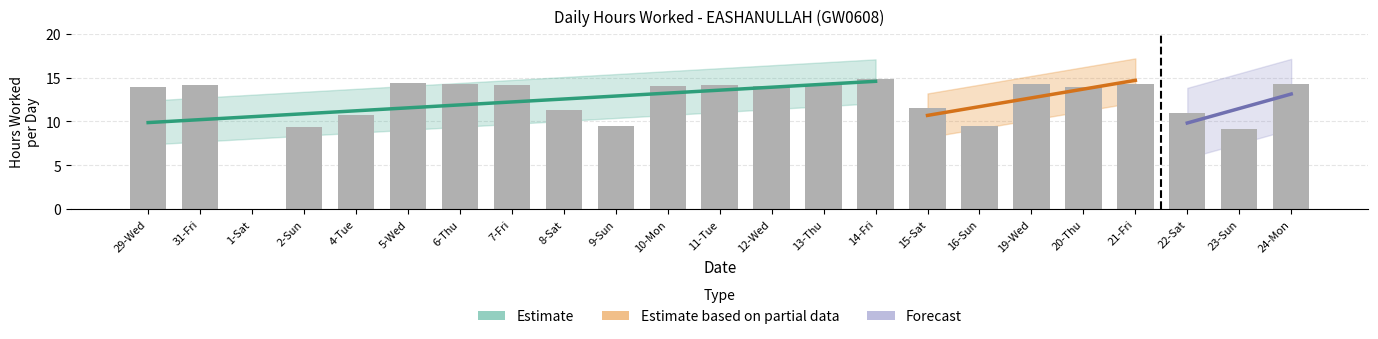

The chart shows a value of 14.2 at 11-Tue. True or false?

True